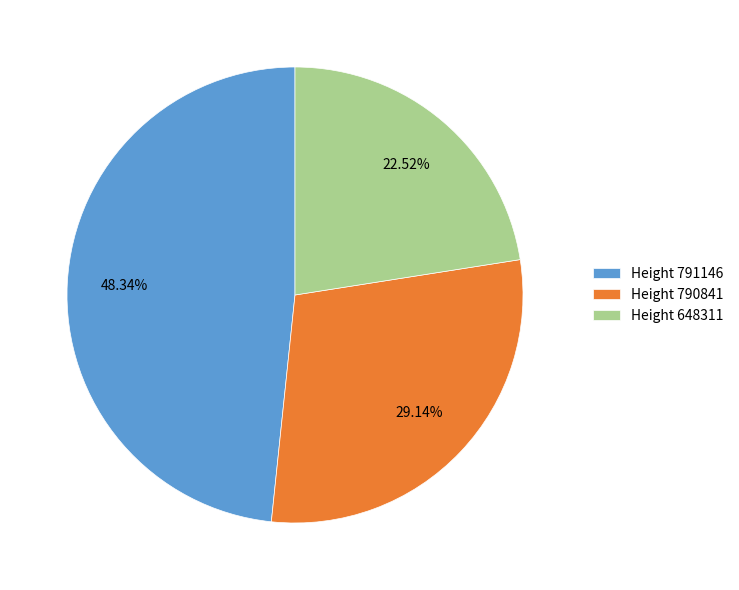

Is there any slice that represents more than half of the pie?

No